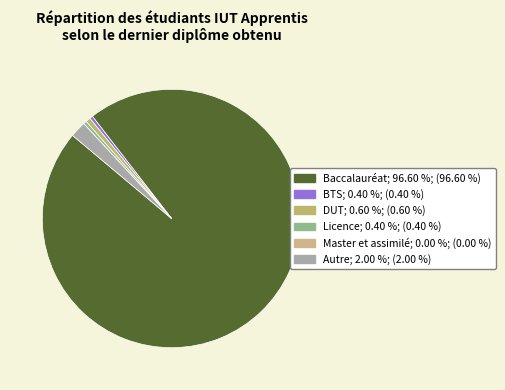

How many segments does this pie chart have?

6